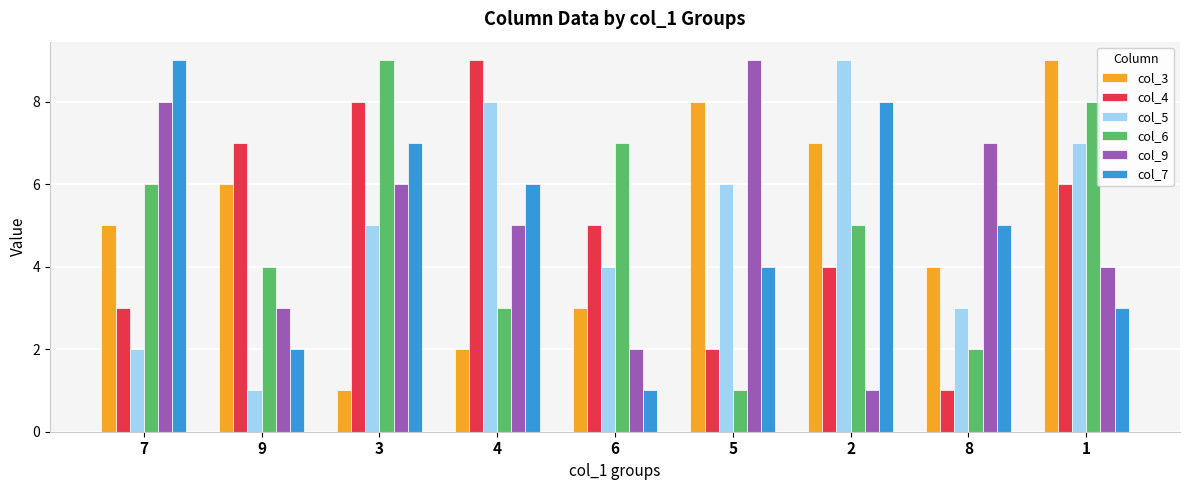

Is the value of col_9 at 1 greater than the value of col_4 at 4?

No